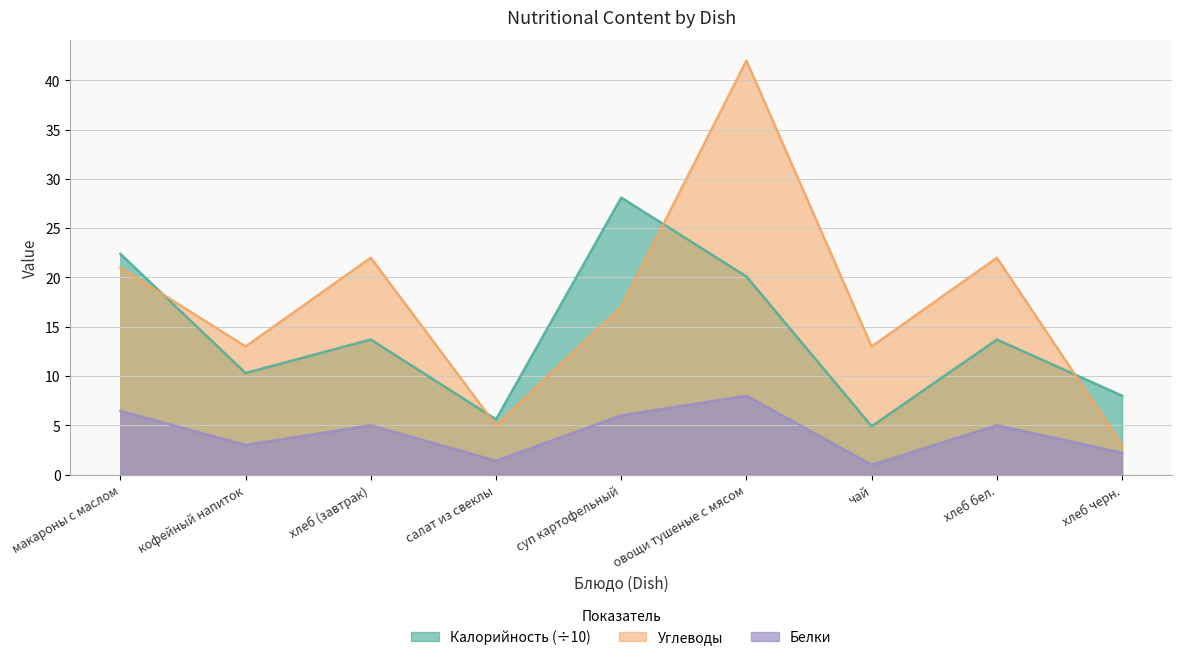

True or false: Белки and Углеводы cross at least once.

False